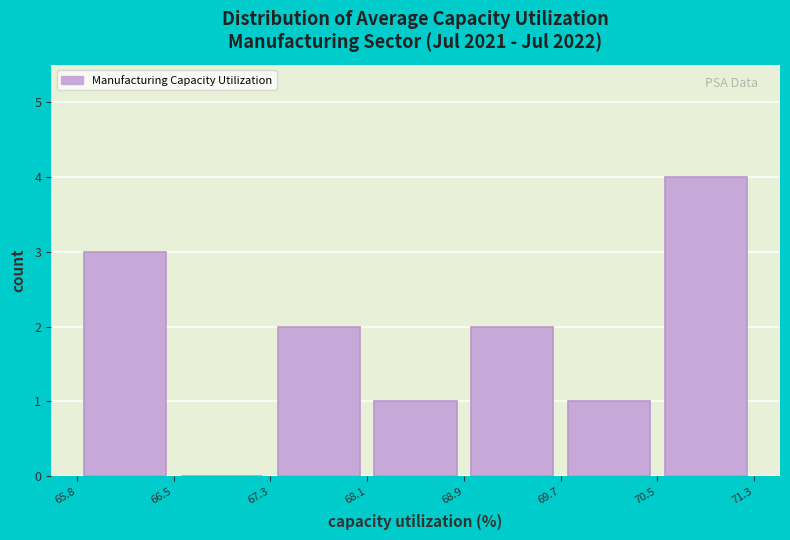

Reading left to right, transcribe this chart: for each bar, give the range it covers on the x-axis and its height. The values are not printed on the chart, so give them approximately, as read against the axis.

65.8 to 66.5: 3
66.5 to 67.3: 0
67.3 to 68.1: 2
68.1 to 68.9: 1
68.9 to 69.7: 2
69.7 to 70.5: 1
70.5 to 71.3: 4